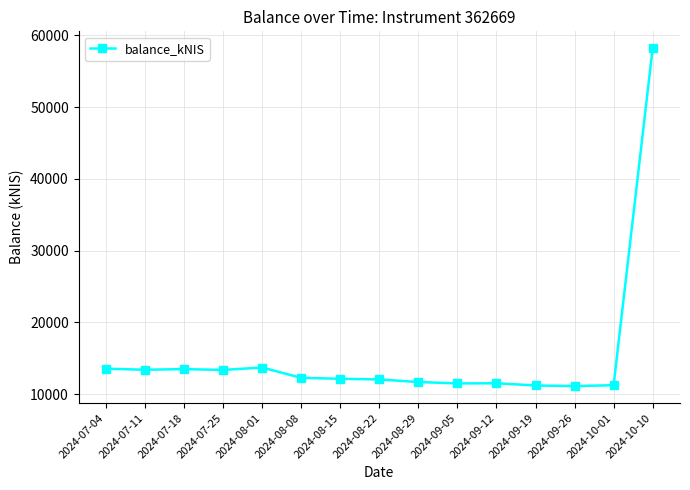

What is the value of the 5th point from the left?

13693.9